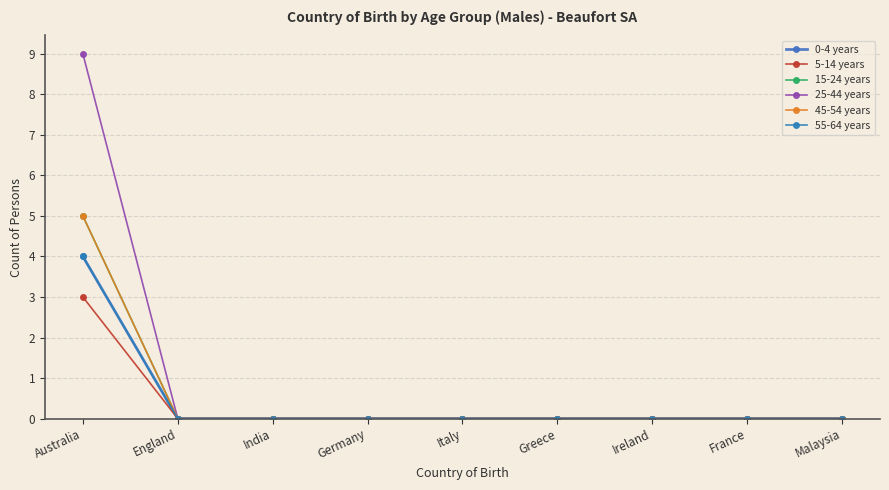

Does the chart have visible grid lines?

Yes